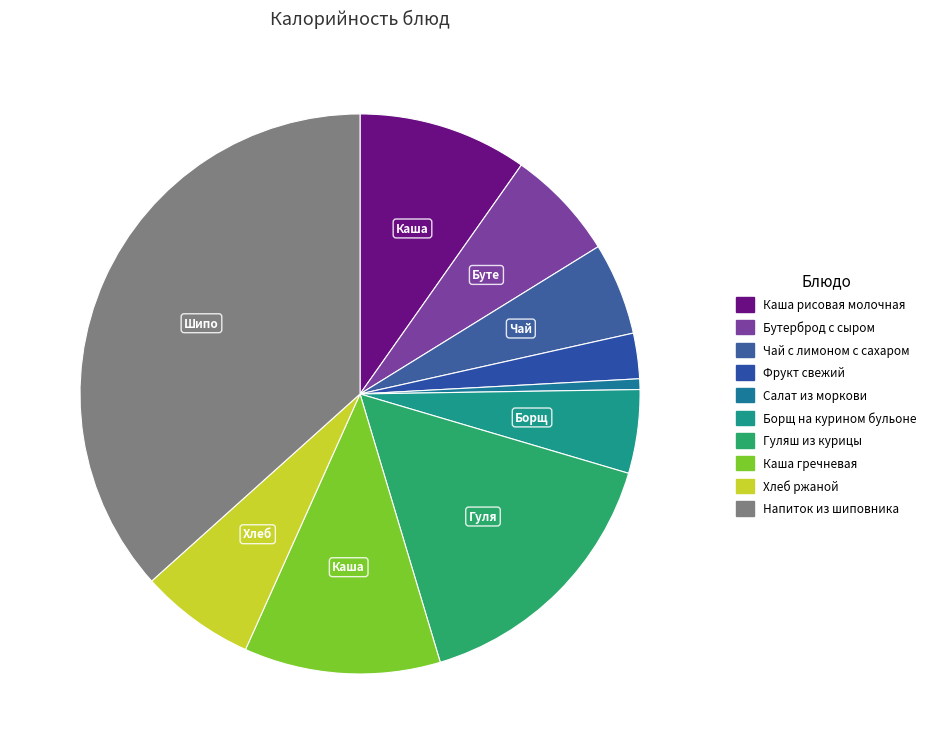

What percentage do Напиток из шиповника and Чай с лимоном с сахаром together represent?

42.0%